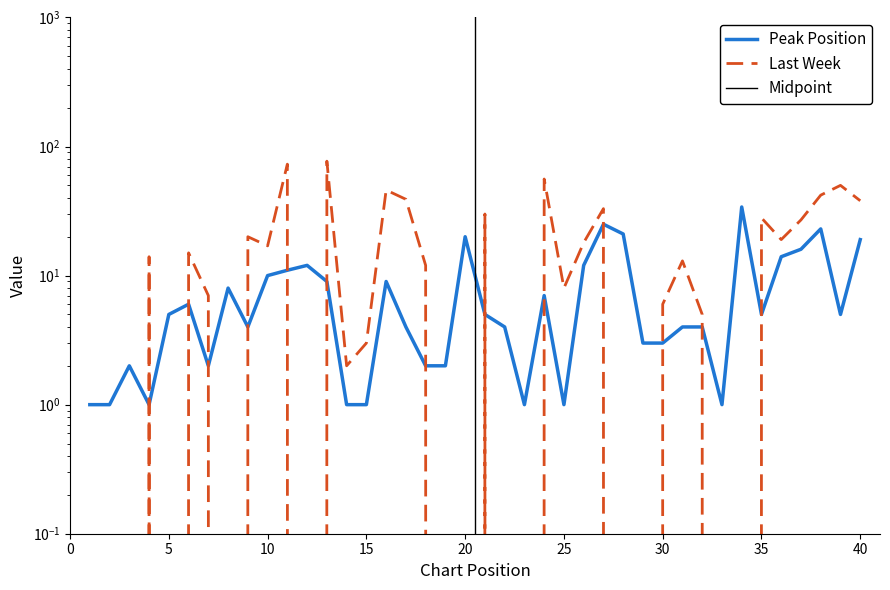

Which series has the largest range (max minus min)?

Last Week